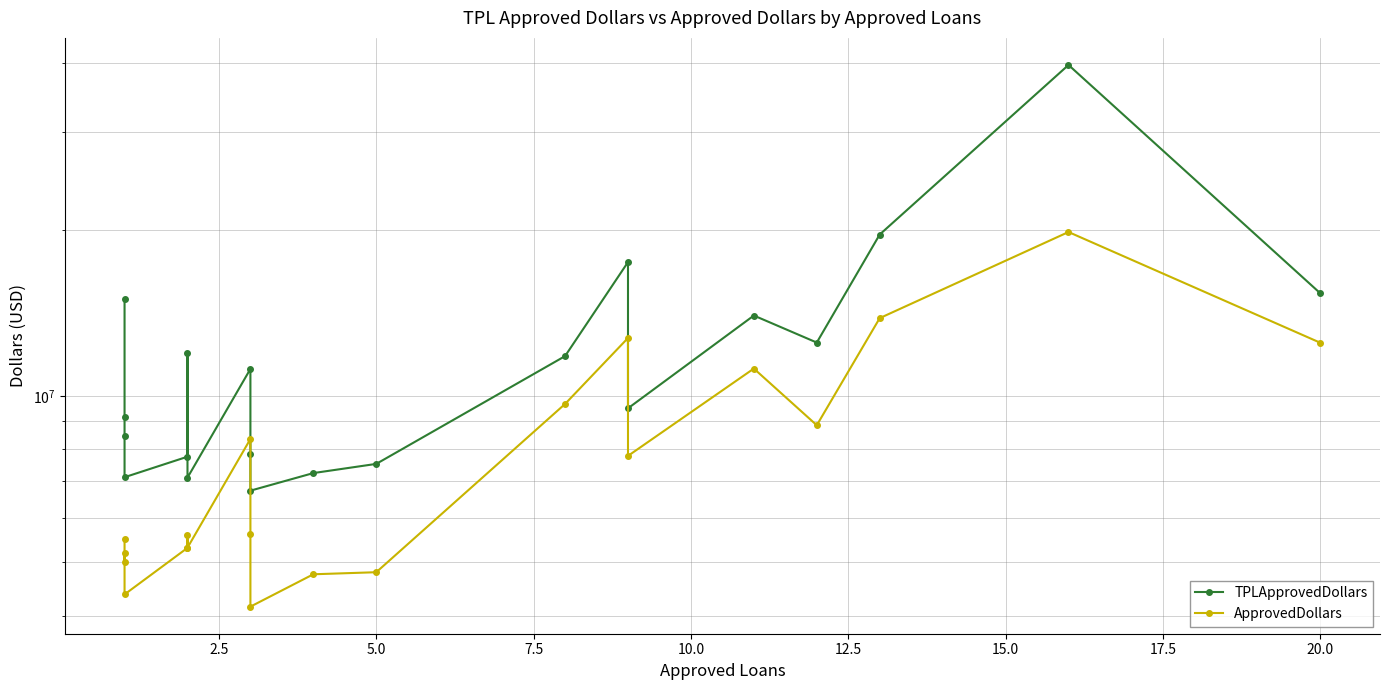

True or false: TPLApprovedDollars and ApprovedDollars intersect in this chart.

False